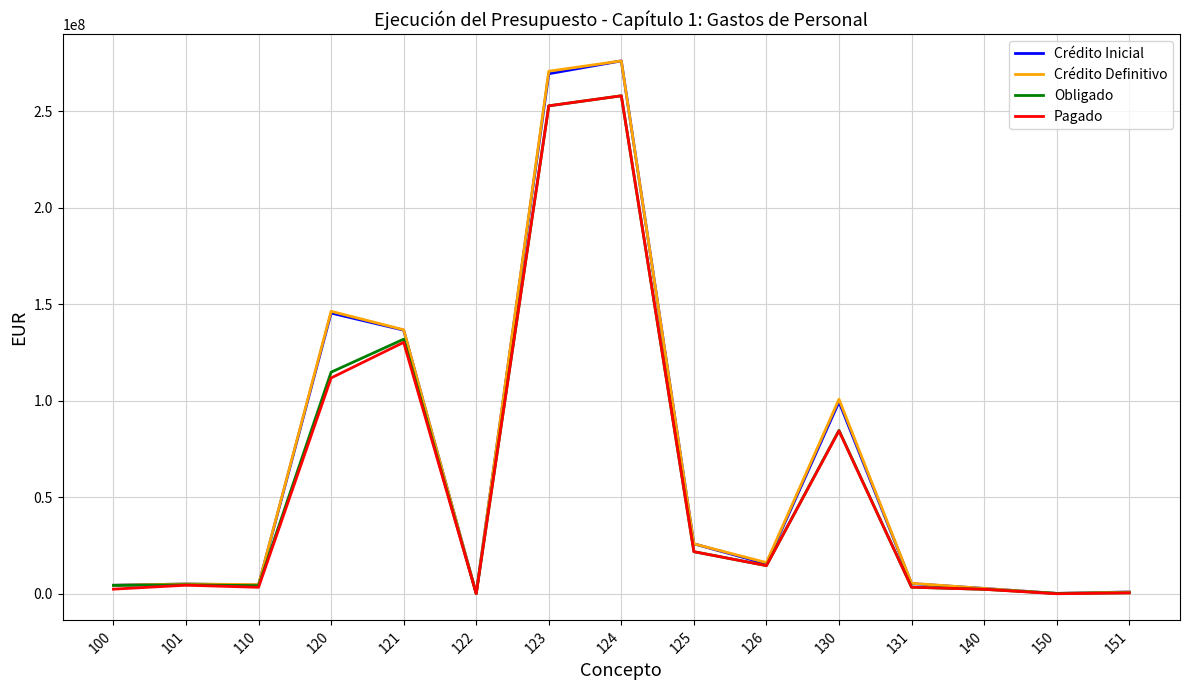

Is the value of Obligado at 101 greater than the value of Pagado at 123?

No